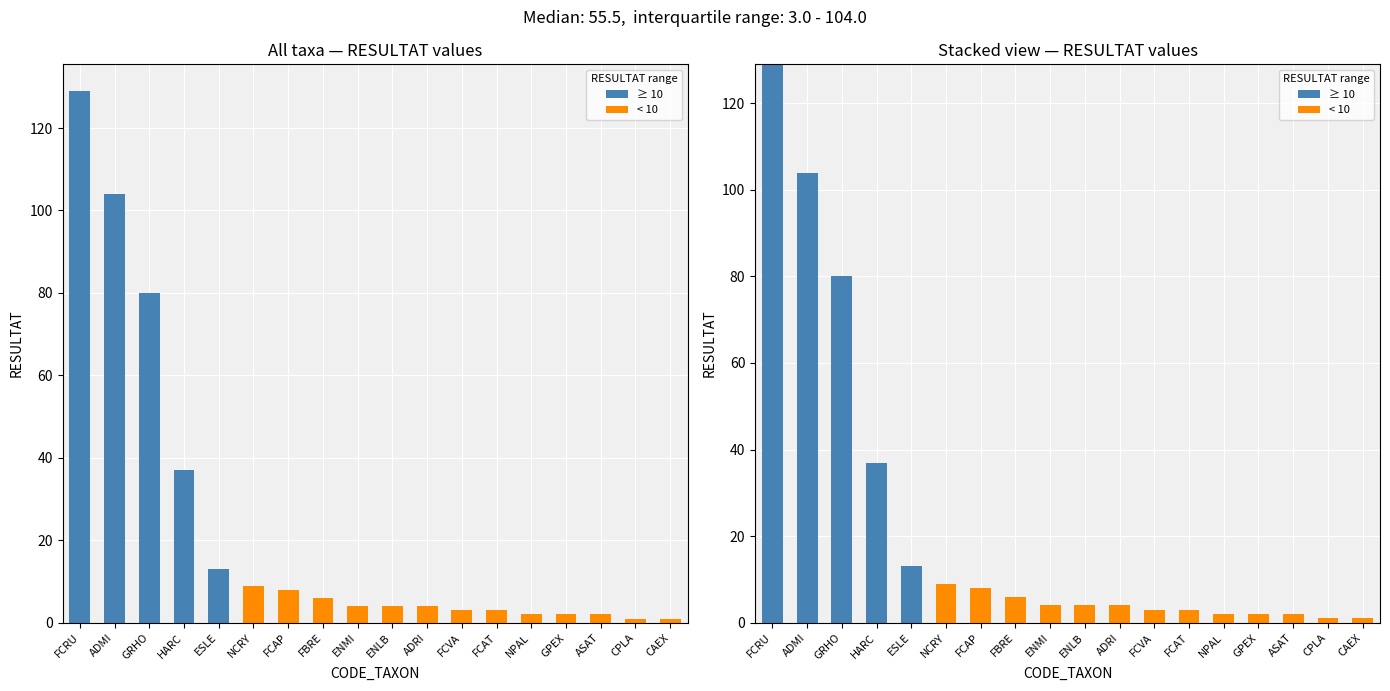

What is the total value across all series at CPLA?

1